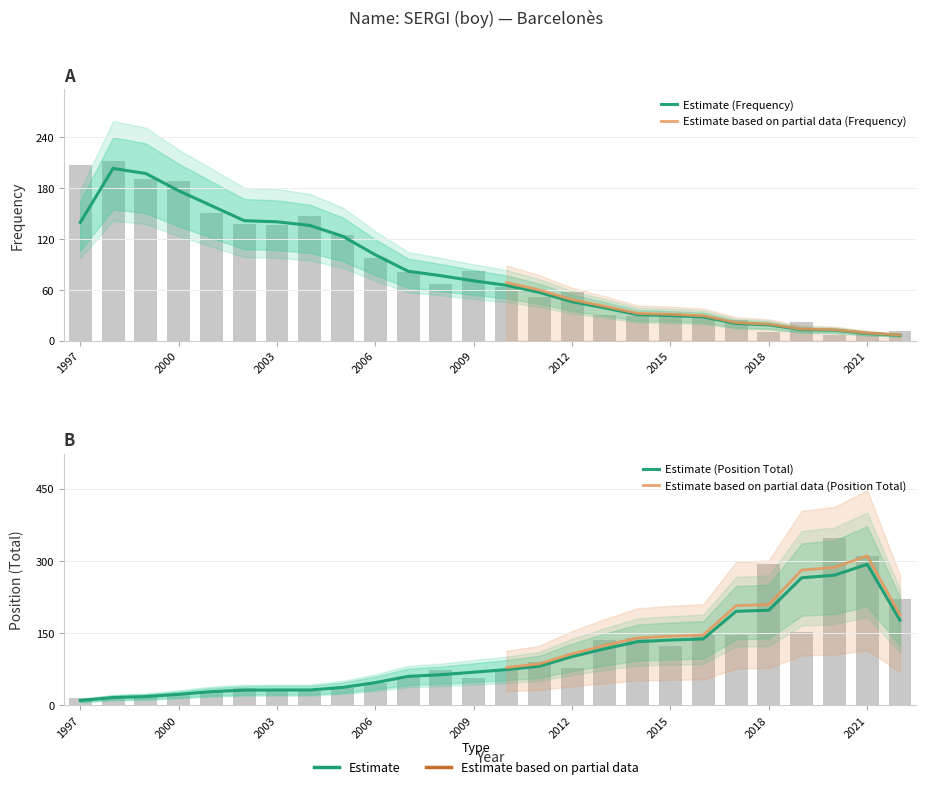

Is the value of Position. Total at 2006 greater than the value of Frequency at 2008?

No